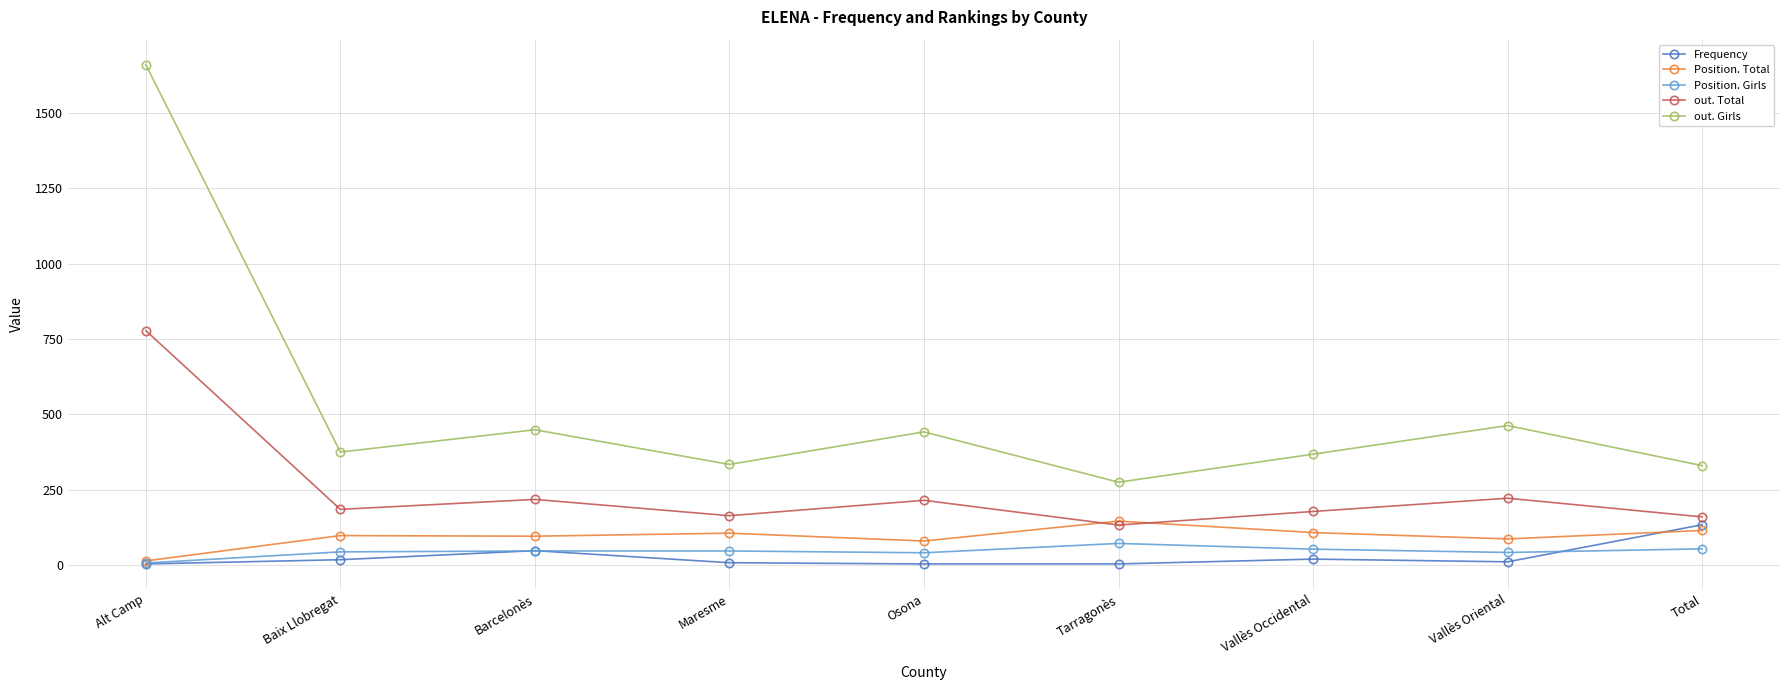

True or false: out. Total has a value of 218 at Barcelonès.

True